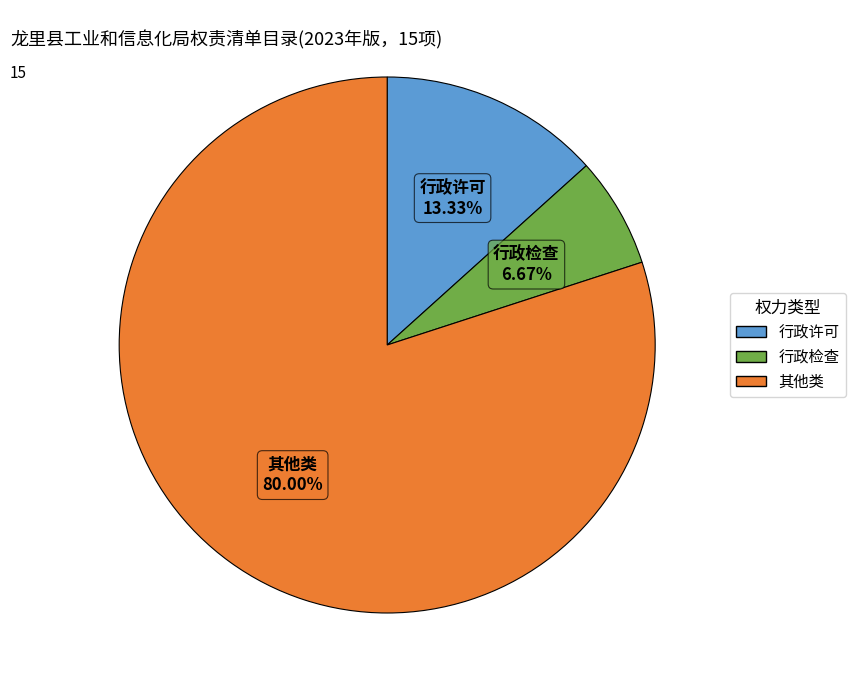

Approximately how many times larger is the value at 其他类 compared to 行政许可?

6.0